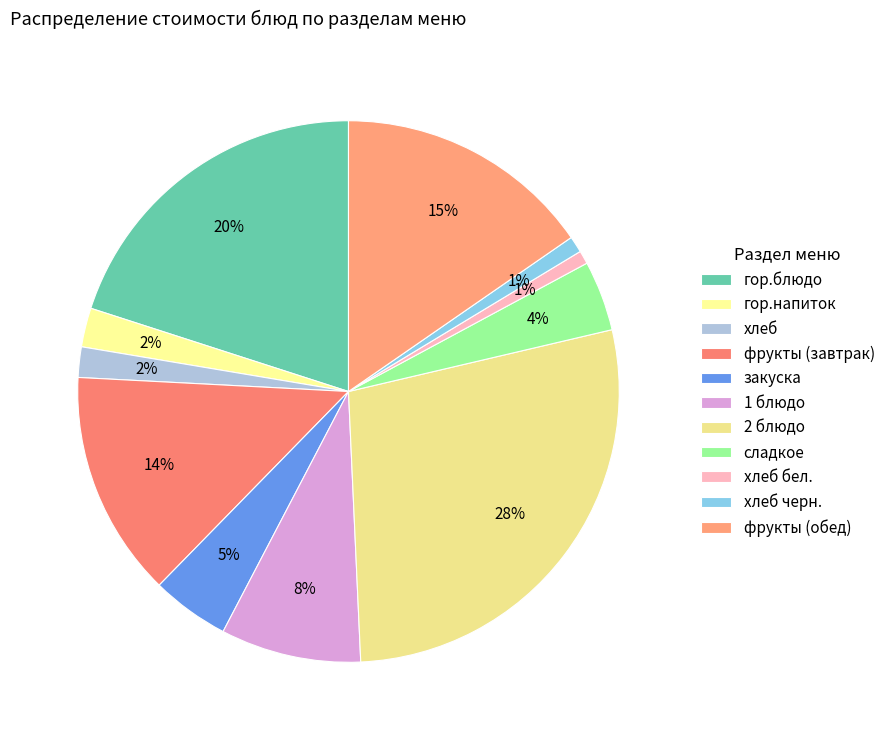

Which has a higher value, гор.напиток or закуска?

закуска